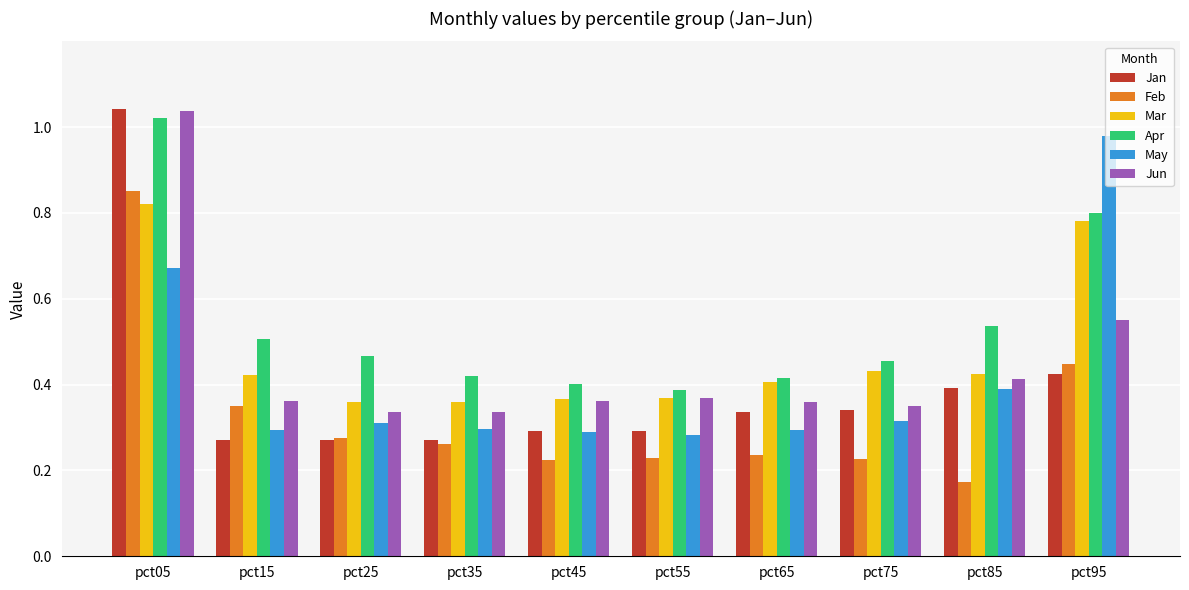

The May series shows 0.3 at pct35. True or false?

True